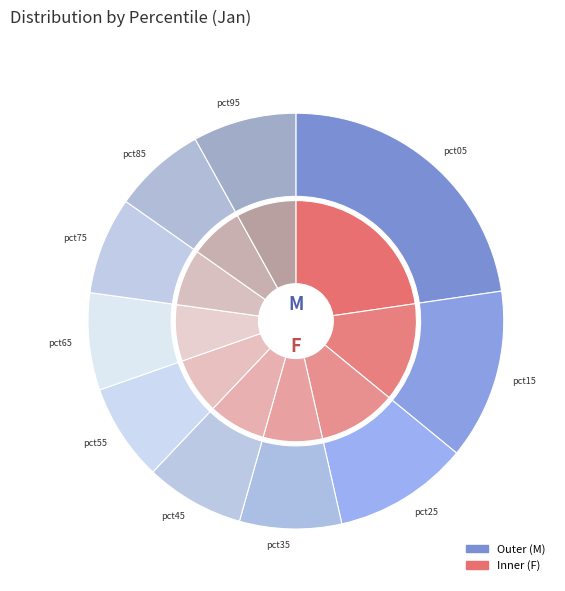

Rank the categories by value from lowest to highest.

pct85, pct55, pct65, pct75, pct45, pct35, pct95, pct25, pct15, pct05